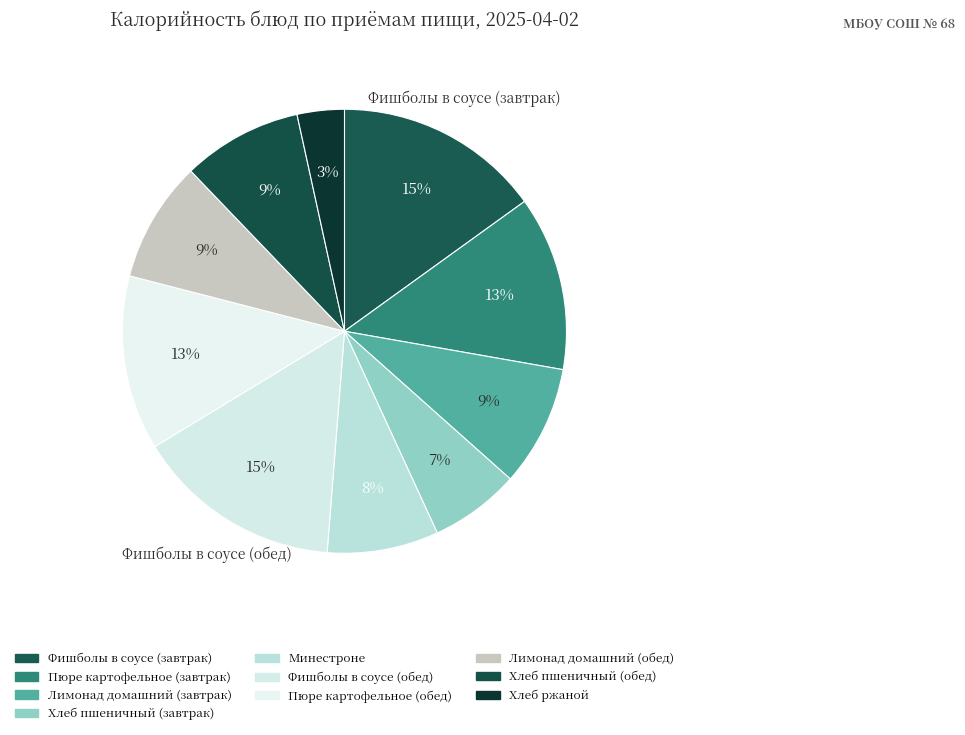

What is the total percentage of Минестроне and Хлеб ржаной?

11.5%